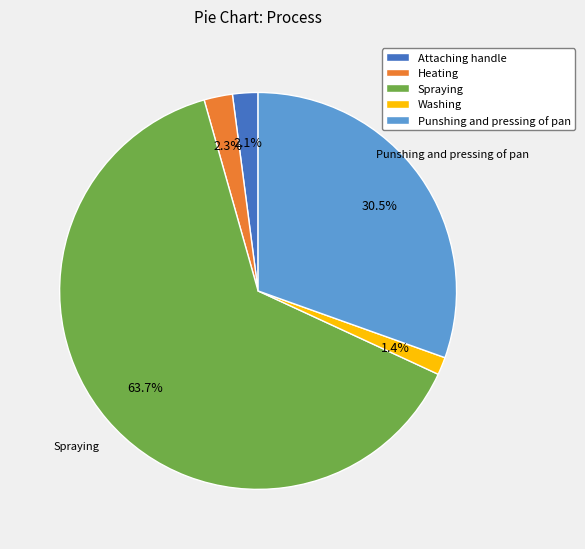

Which slice is the largest?

Spraying